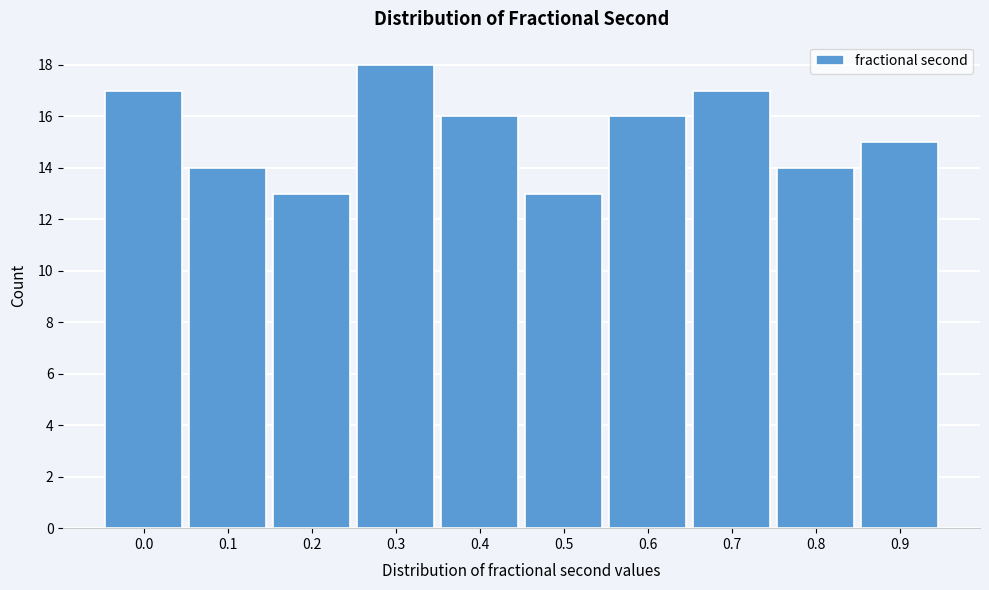

Reading left to right, extract all data points from this chart.

17	14	13	18	16	13	16	17	14	15